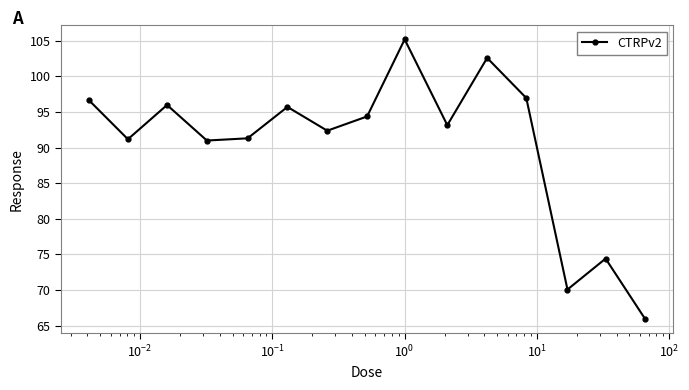

What is the average value?

90.5